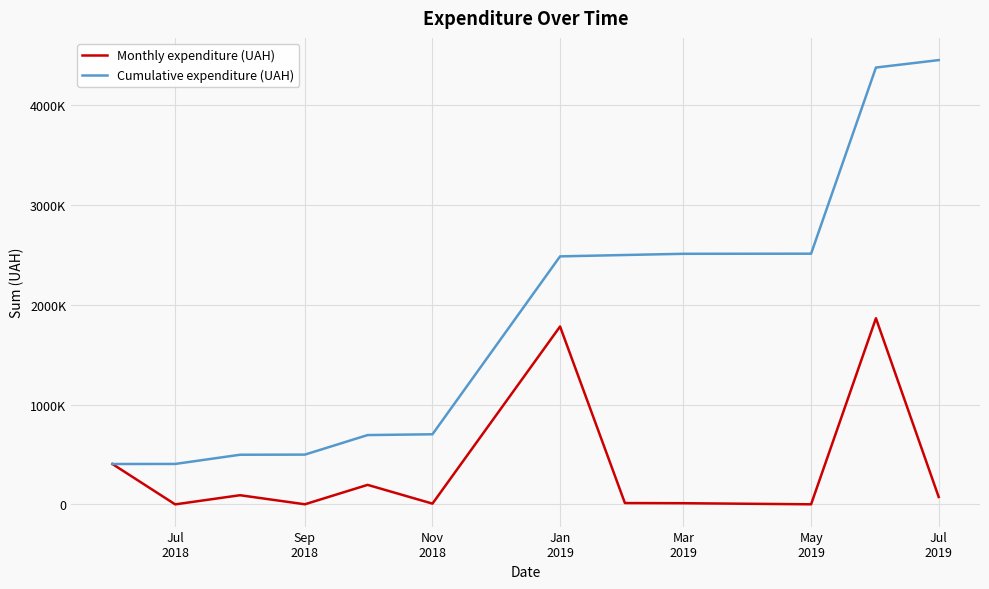

What are all the series names shown in the legend?

Monthly expenditure (UAH), Cumulative expenditure (UAH)